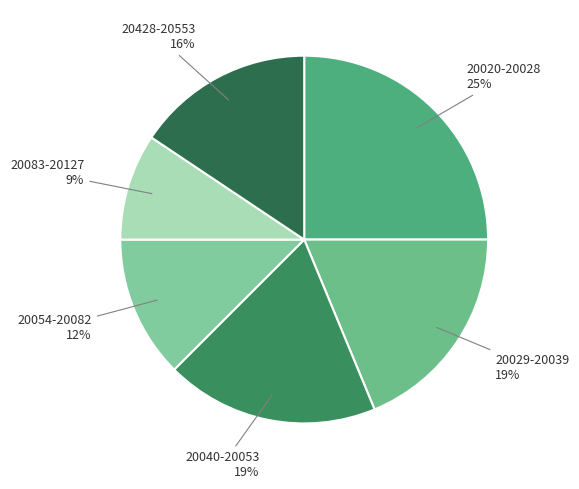

To the nearest percent, what percentage of the pie is 20083-20127?

9%